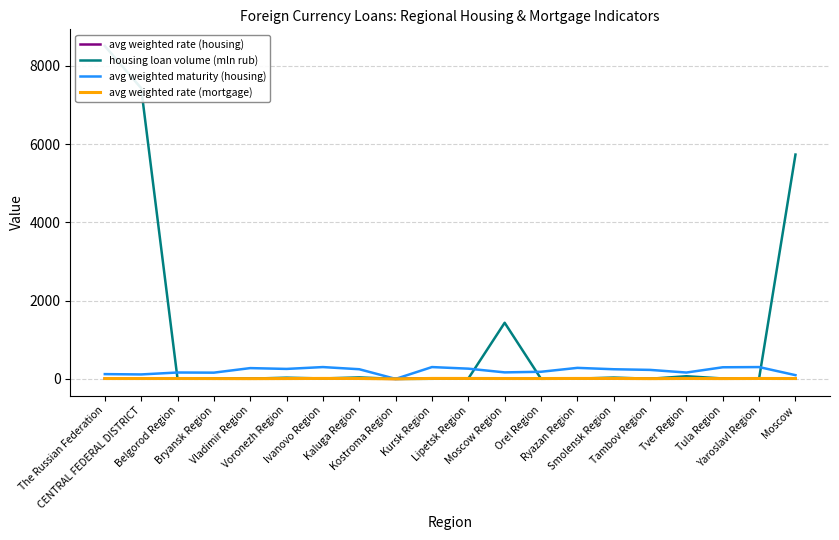

Which has a higher value, Belgorod Region or Kostroma Region?

Belgorod Region